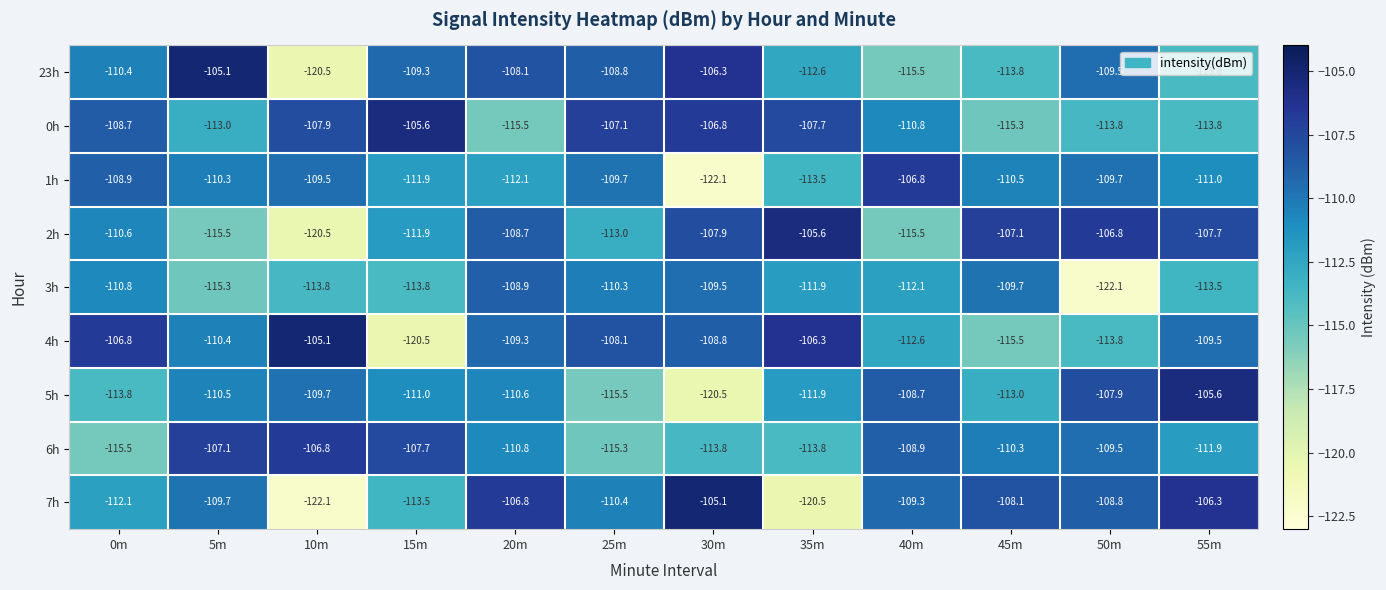

Which series changed the most between 25m and 55m?

5h